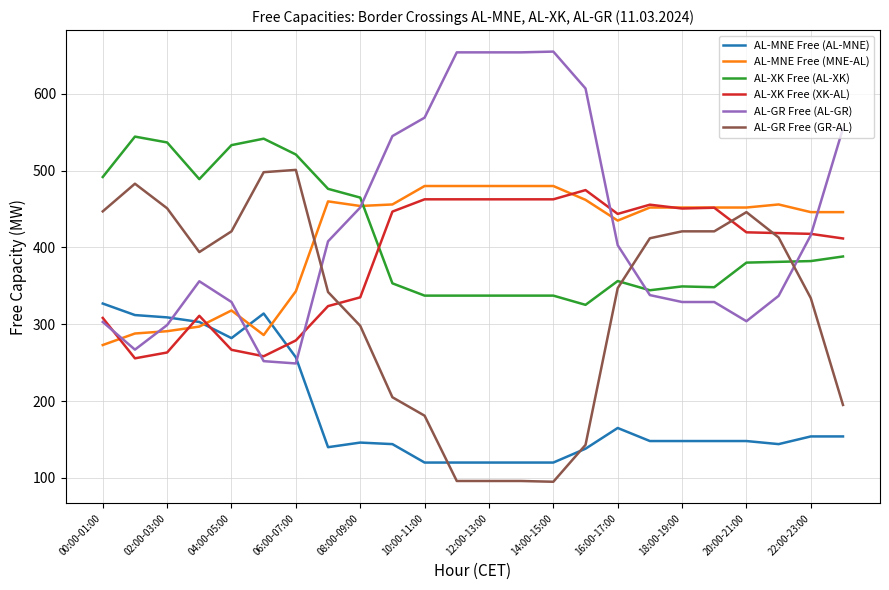

What is the maximum value shown in the chart?

655.0